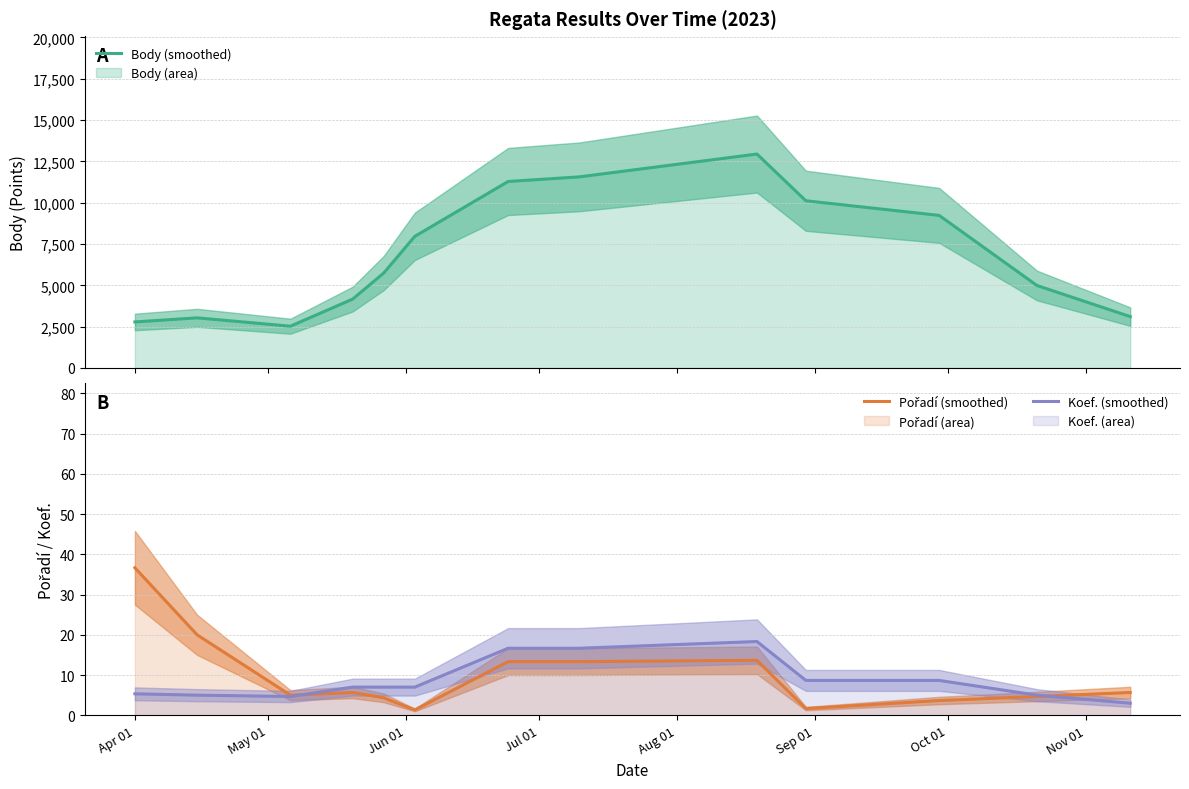

How many lines are shown in the chart?

3